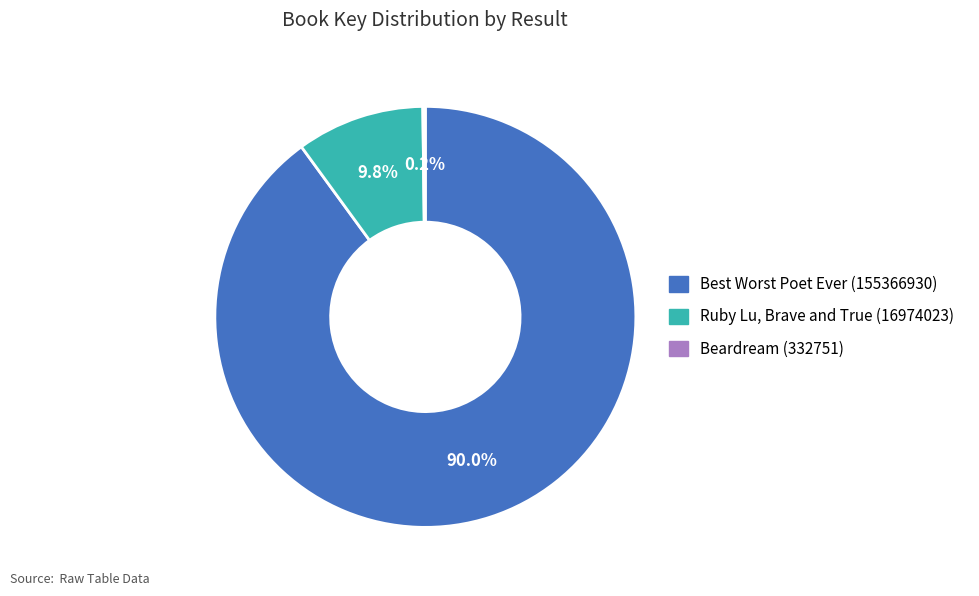

Which slice is the largest?

Best Worst Poet Ever (155366930)